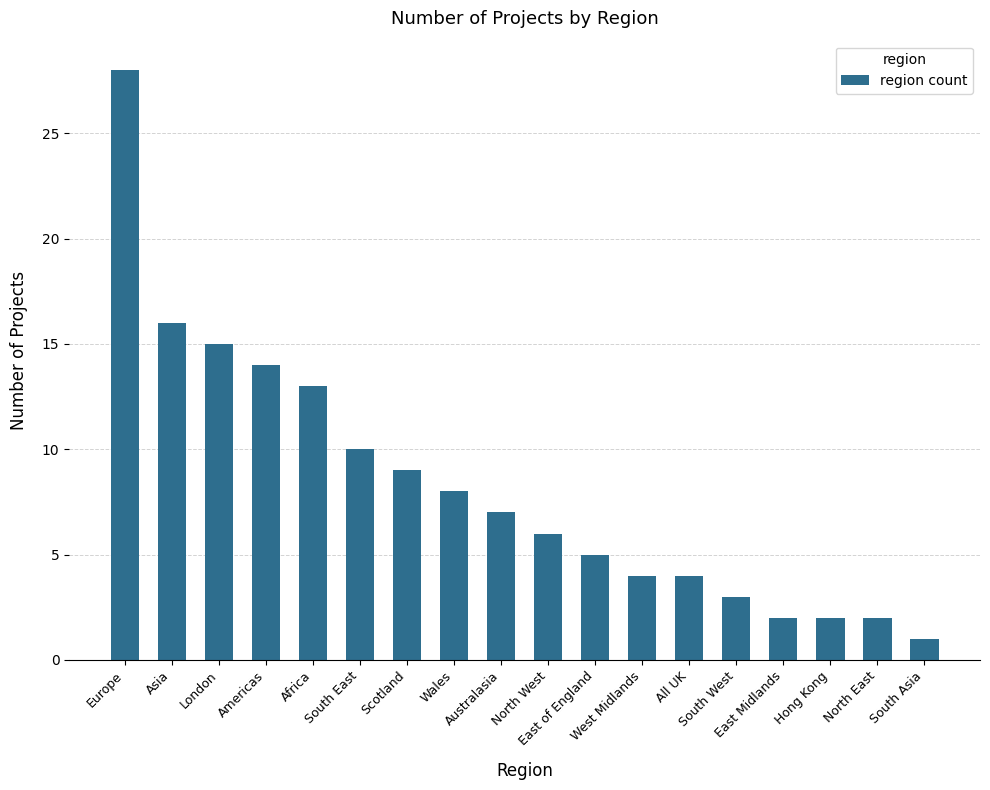

What is the greatest value displayed?

28